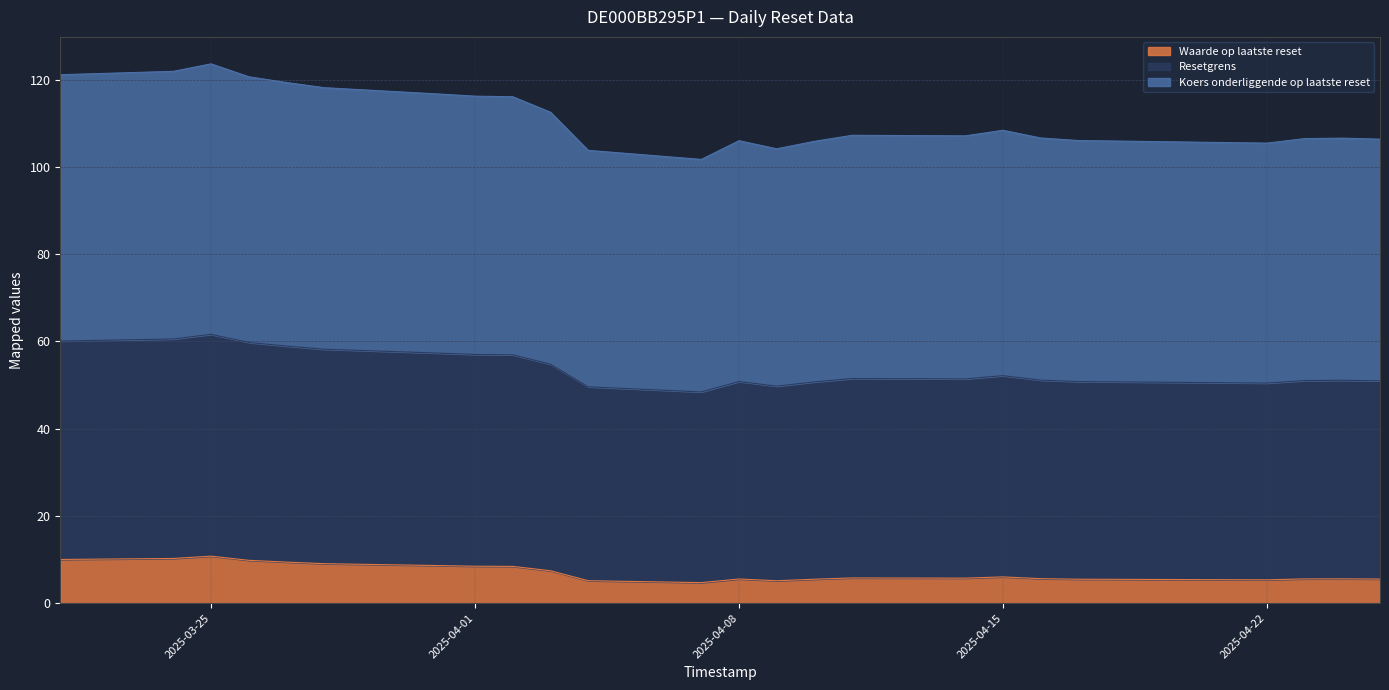

What is the lowest value of the Waarde op laatste reset series?

4.7